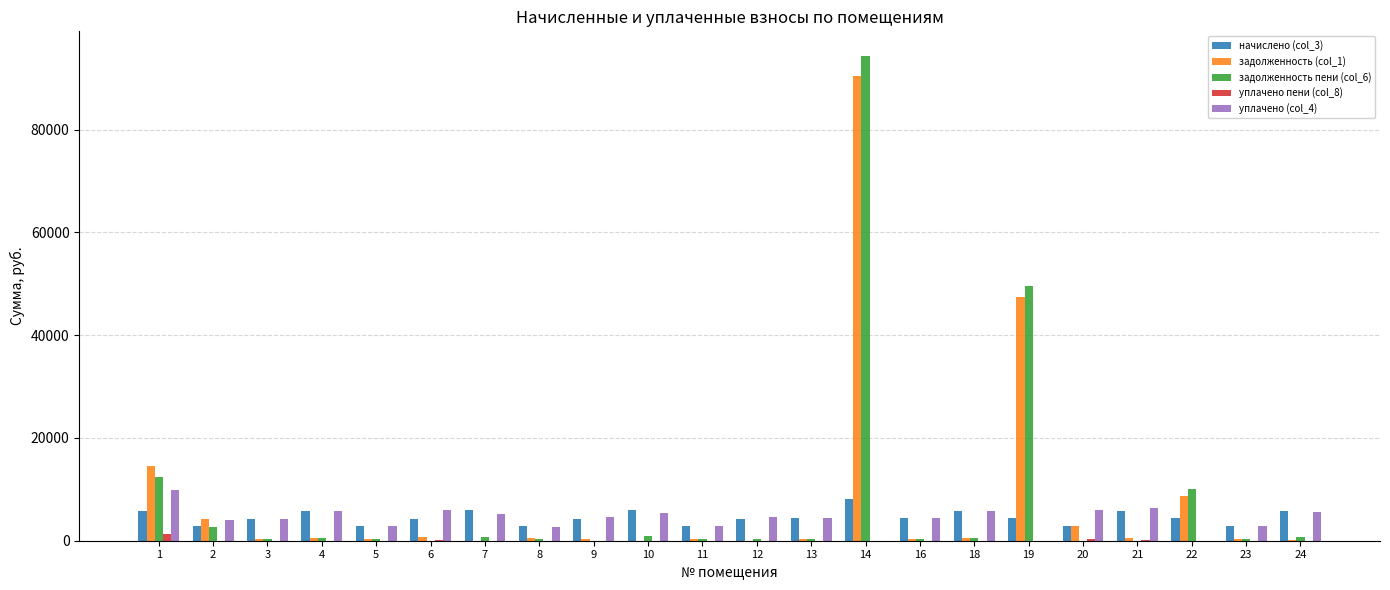

Which label corresponds to the largest value in the chart?

14